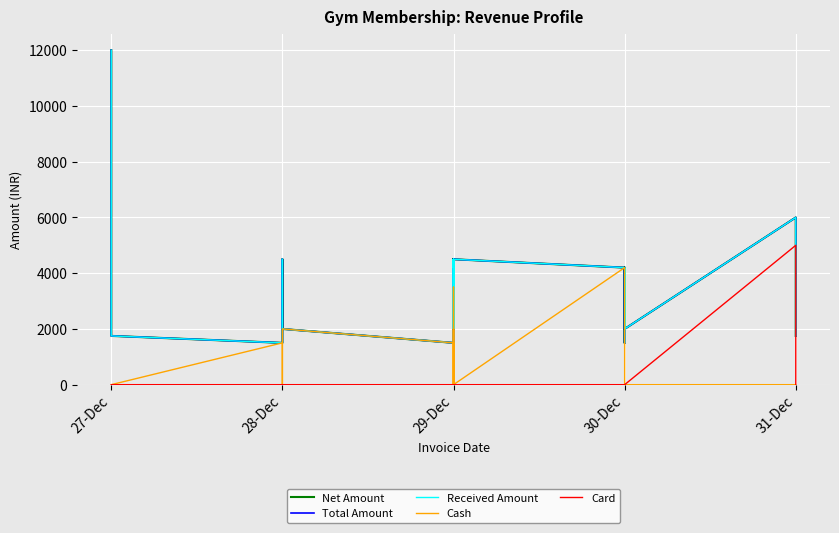

What are all the series names shown in the legend?

Net Amount, Total Amount, Received Amount, Cash, Card